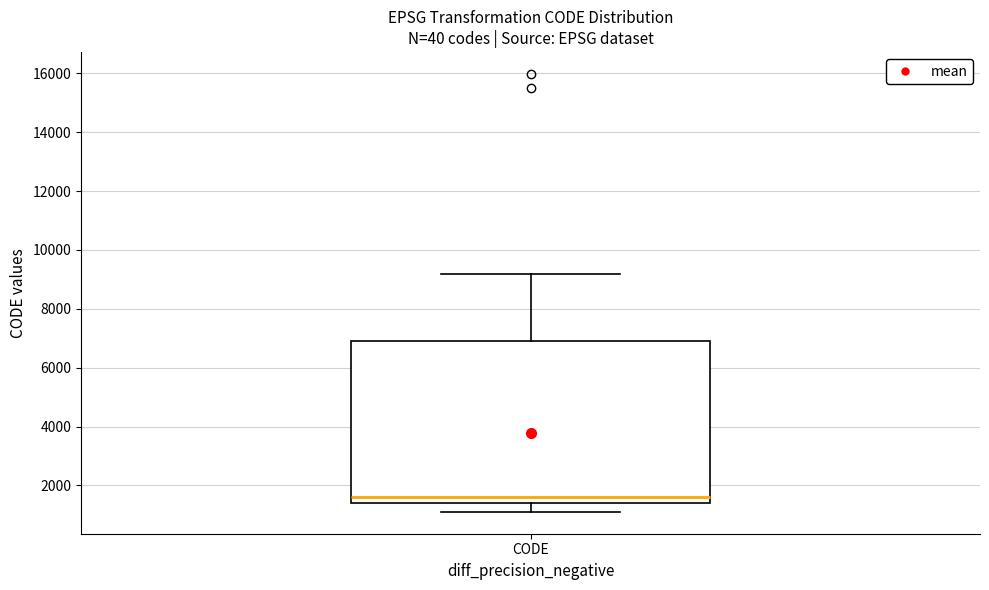

Read this box plot against the y-axis: the position of the median line, the range covered by the box, and the ends of both whiskers. The values are not printed on the chart, so give them approximately, as read against the axis.

median 1600, box 1400 to 6800, whiskers 1200 to 9200